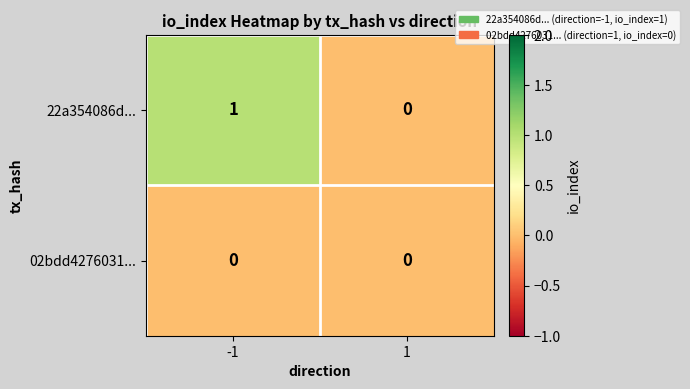

Reading right to left, what are all the values shown in this chart?

22a354086d...: 1=0	-1=1
02bdd4276031...: 1=0	-1=0